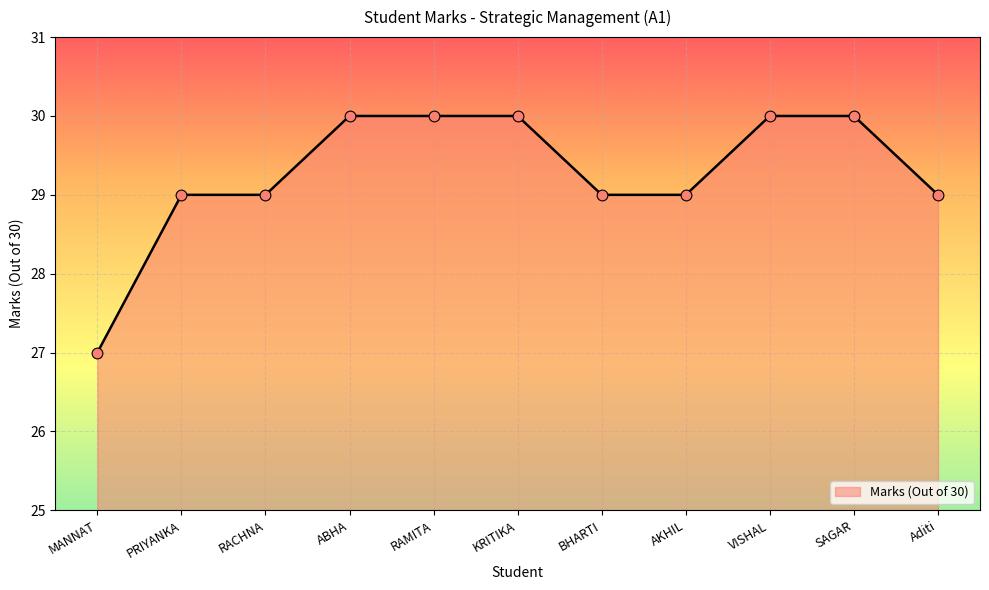

What is the ratio of the value at RAMITA to the value at BHARTI?

1.0